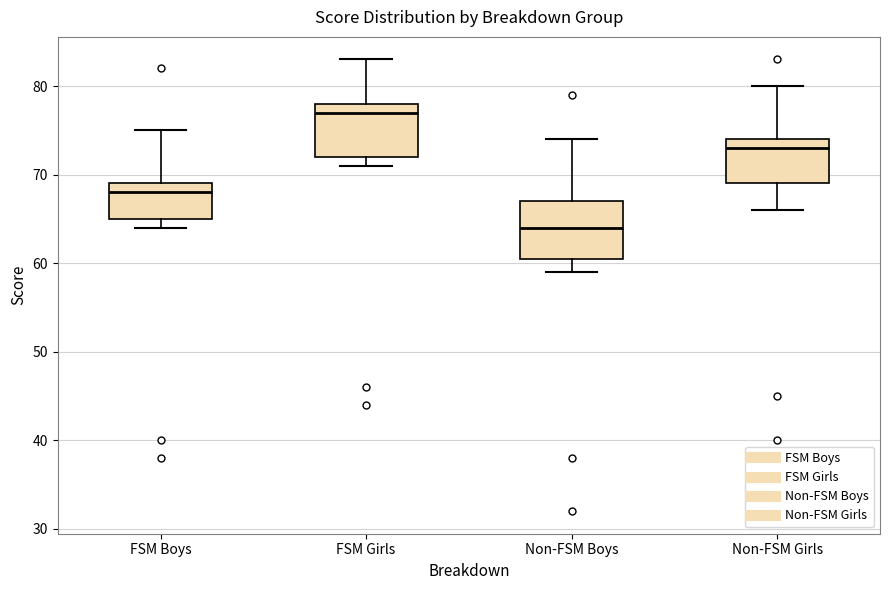

Where does the upper whisker of the box for Non-FSM Girls end on the y-axis? The values are not printed on the chart, so give them approximately, as read against the axis.

80